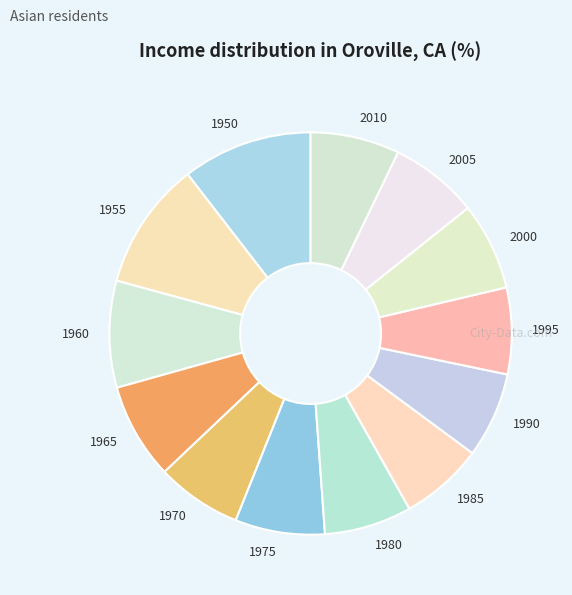

Approximately how many times larger is the value at 1965 compared to 2000?

1.1